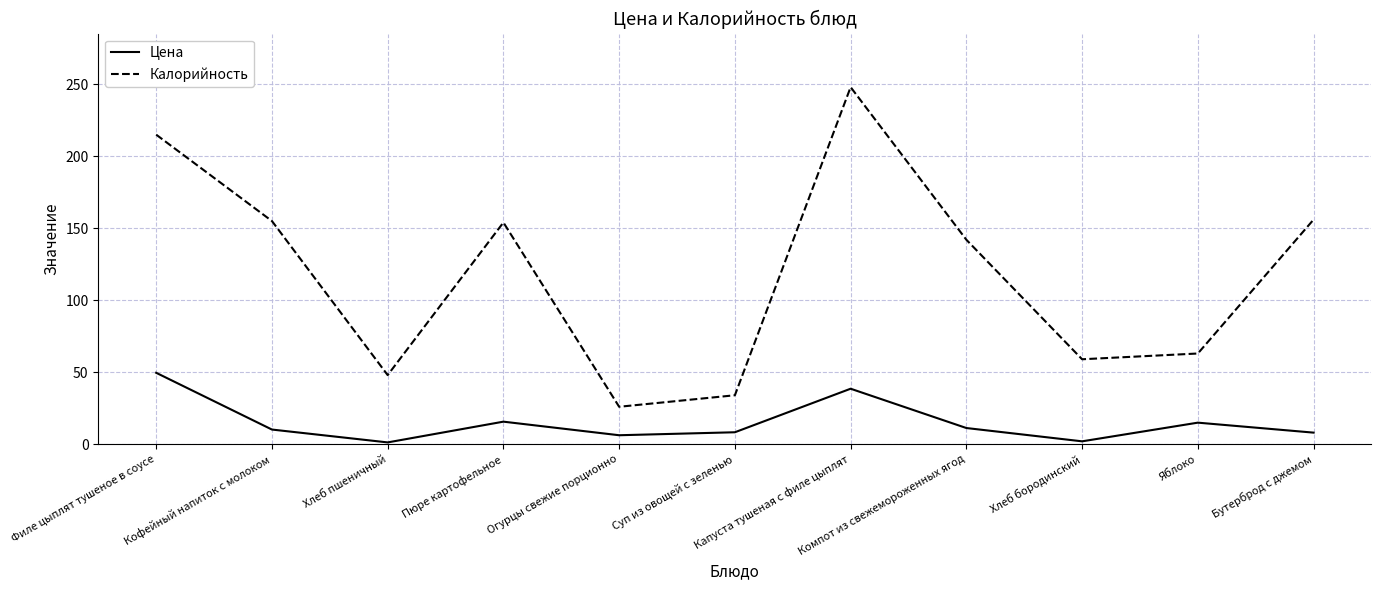

Which series has the largest total across all categories?

Калорийность